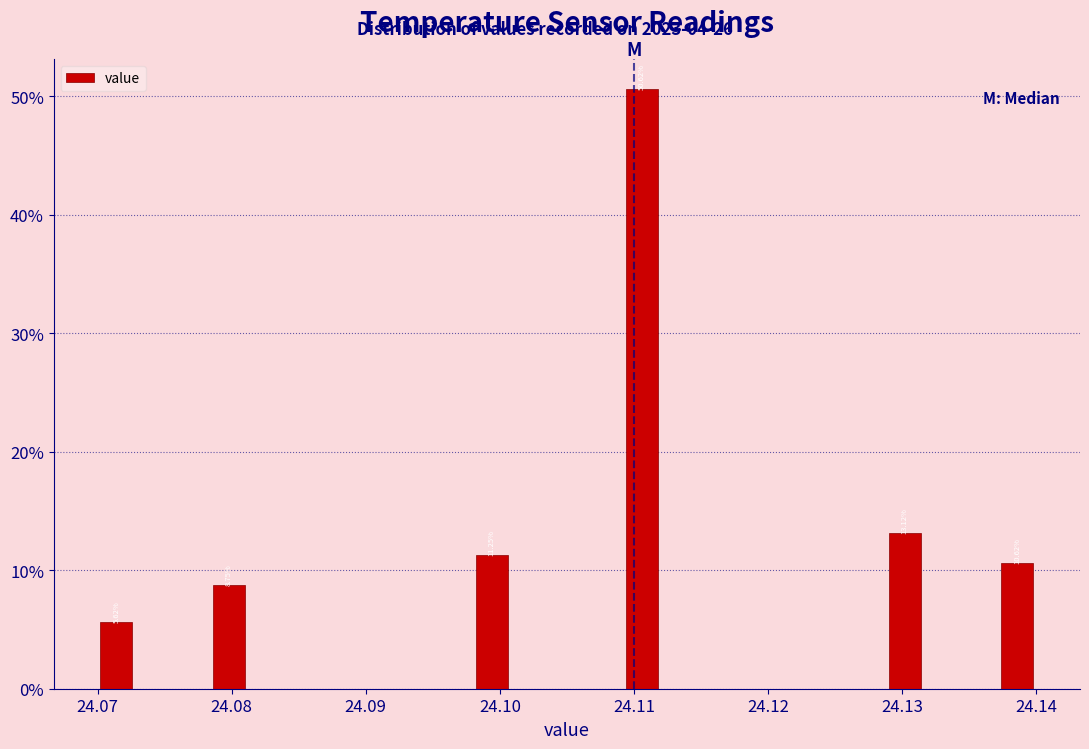

Around what value on the x-axis is the tallest bar? Give the approximate position of its centre, as read against the axis.

24.111